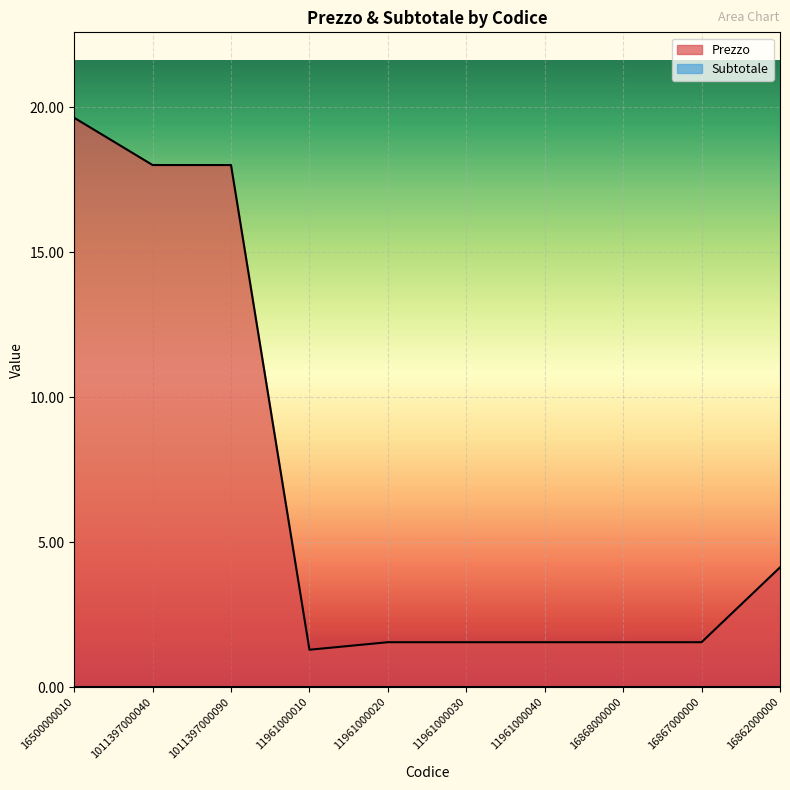

What is the minimum value shown in the chart?

0.0